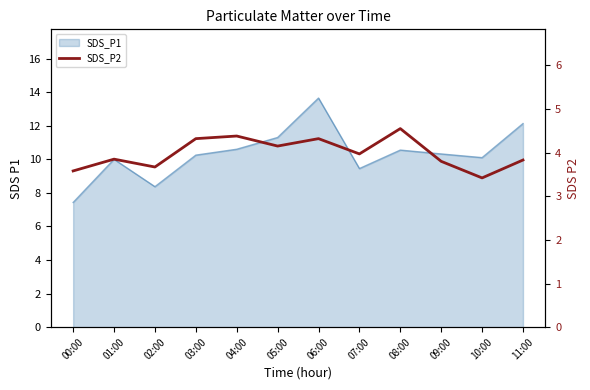

True or false: there are more than 2 points higher than both neighbors.

True